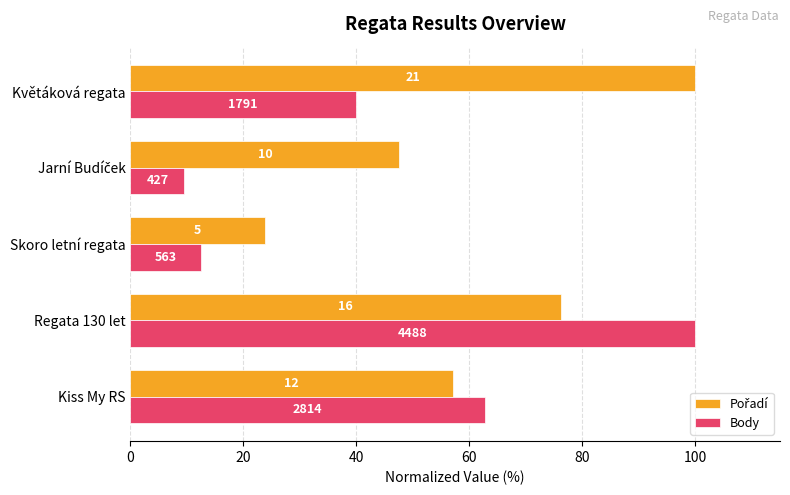

Which series has the widest spread of values?

Body